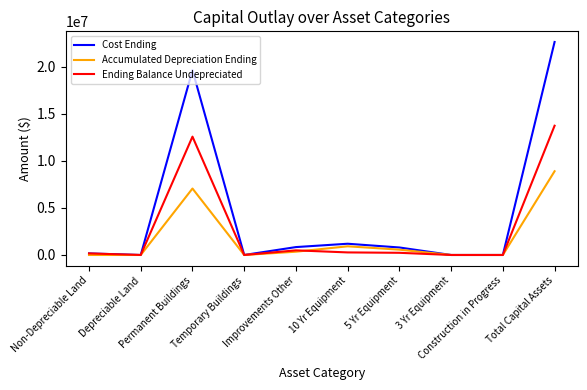

What is the greatest value displayed?

22635485